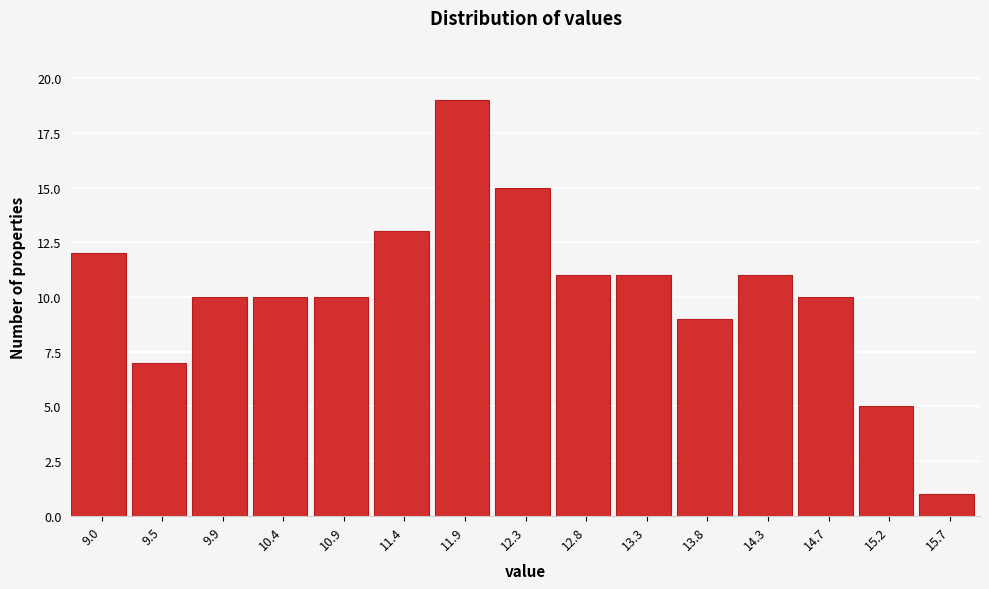

How tall is the bar that spans 15.45 to 15.95 on the x-axis? Neither the bar edges nor the heights are printed on the chart, so give them approximately, as read against the axes.

1